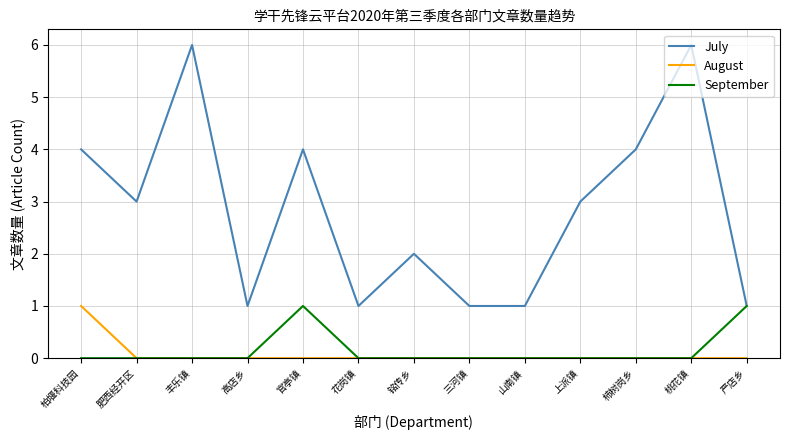

True or false: July has more than 2 interior local peaks.

True